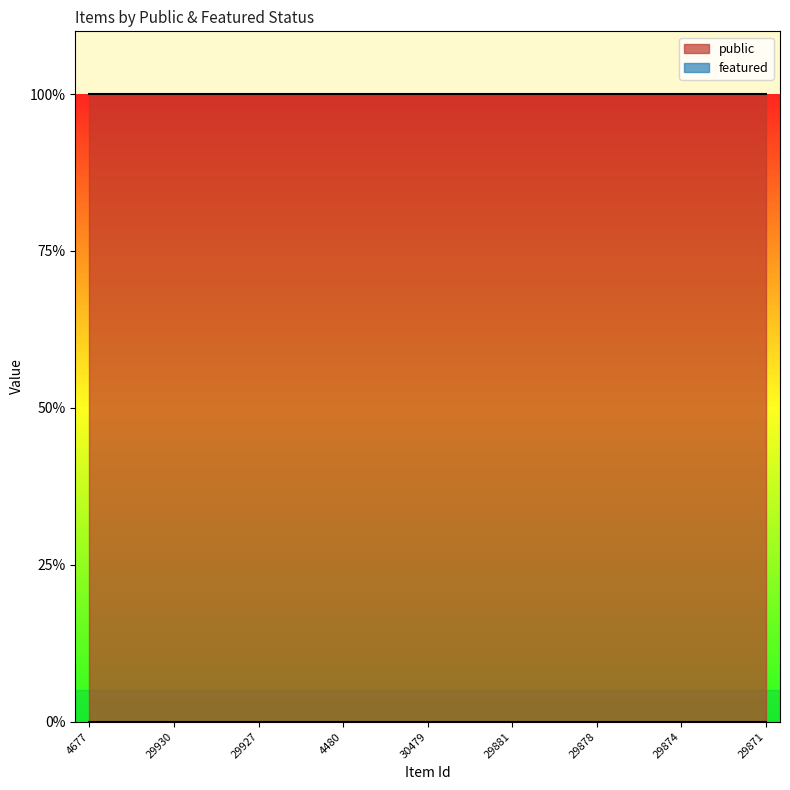

True or false: public and featured cross at least once.

False